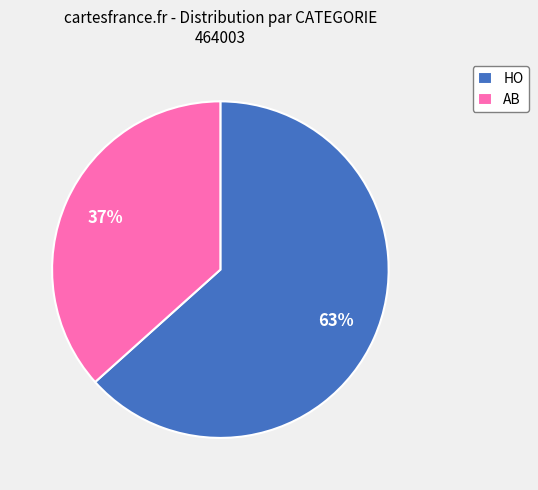

Count the number of slices in the pie.

2